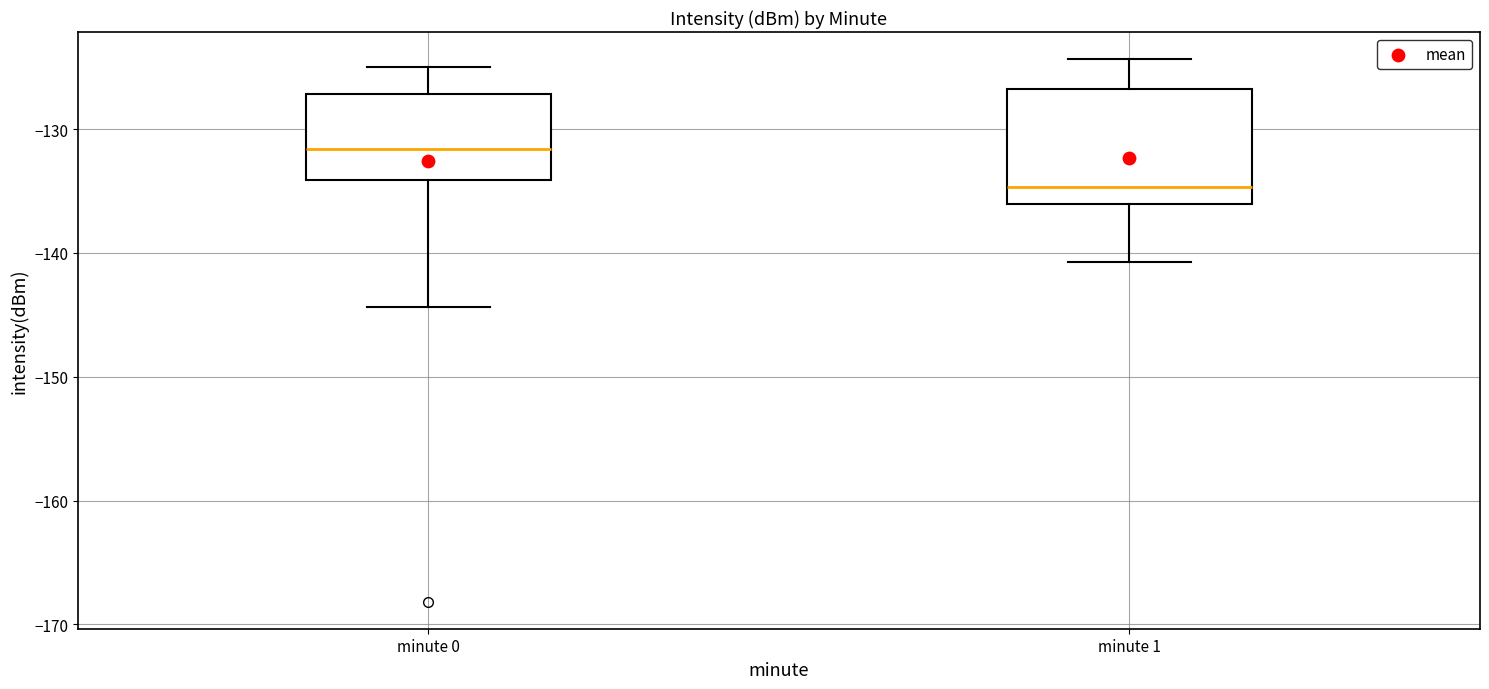

Reading left to right, transcribe this box plot: for each box, give where its median line is, the range the box spans, and where its two whiskers end, as read against the y-axis. The values are not printed on the chart, so give them approximately, as read against the axis.

minute 0: median -132, box -134 to -127, whiskers -144 to -125
minute 1: median -135, box -136 to -127, whiskers -141 to -124